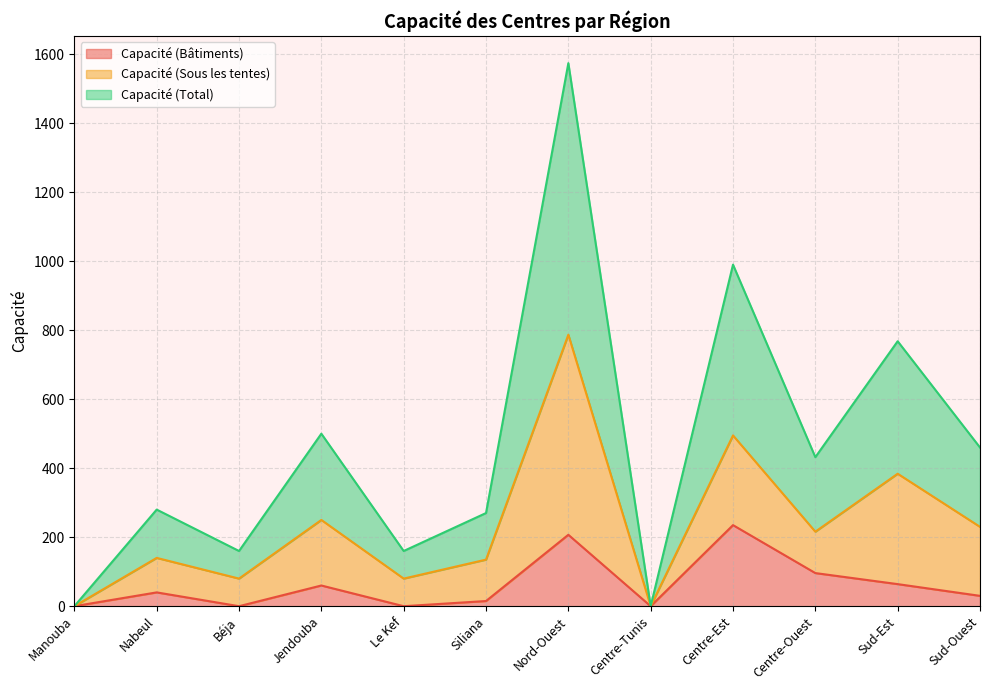

What is the value of the Capacité (Total) point at the 9th from the left?

495